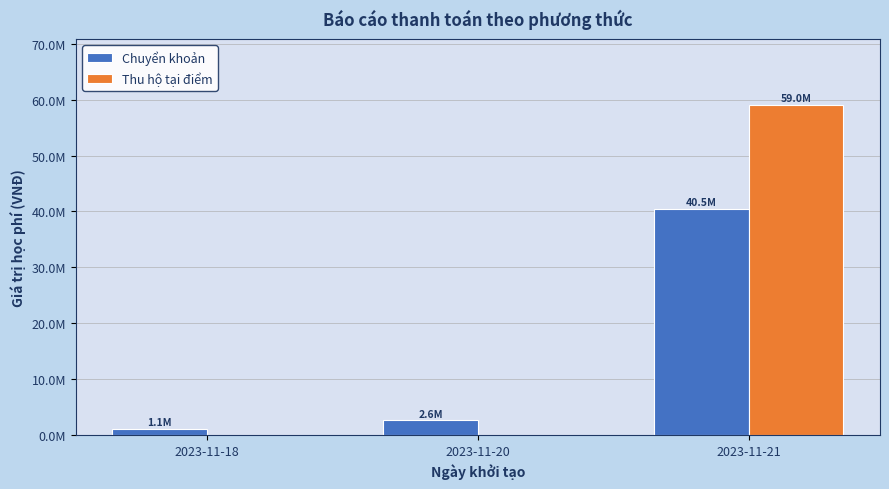

What are all the series names shown in the legend?

Chuyển khoản, Thu hộ tại điểm